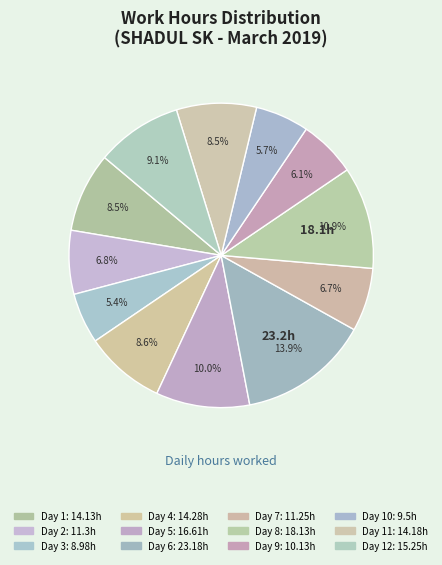

How many slices are in this pie chart?

12